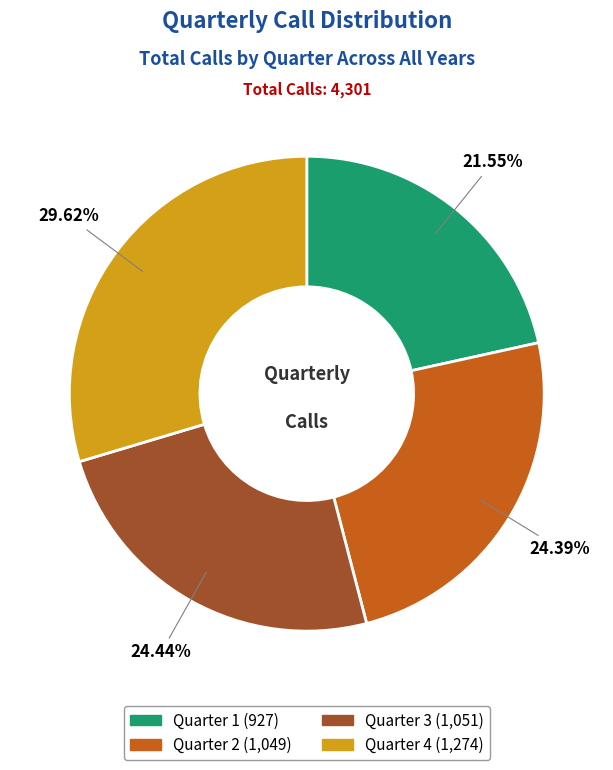

How many segments does this pie chart have?

4